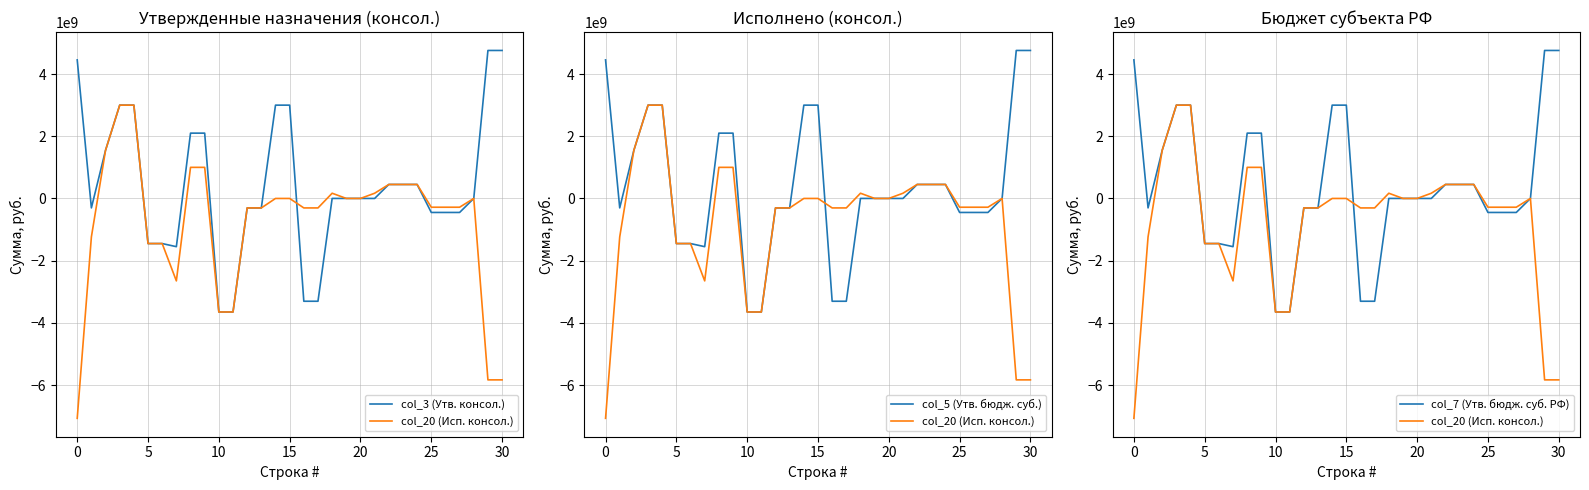

Which series has the largest range (max minus min)?

col_20 (Исп. консол.)